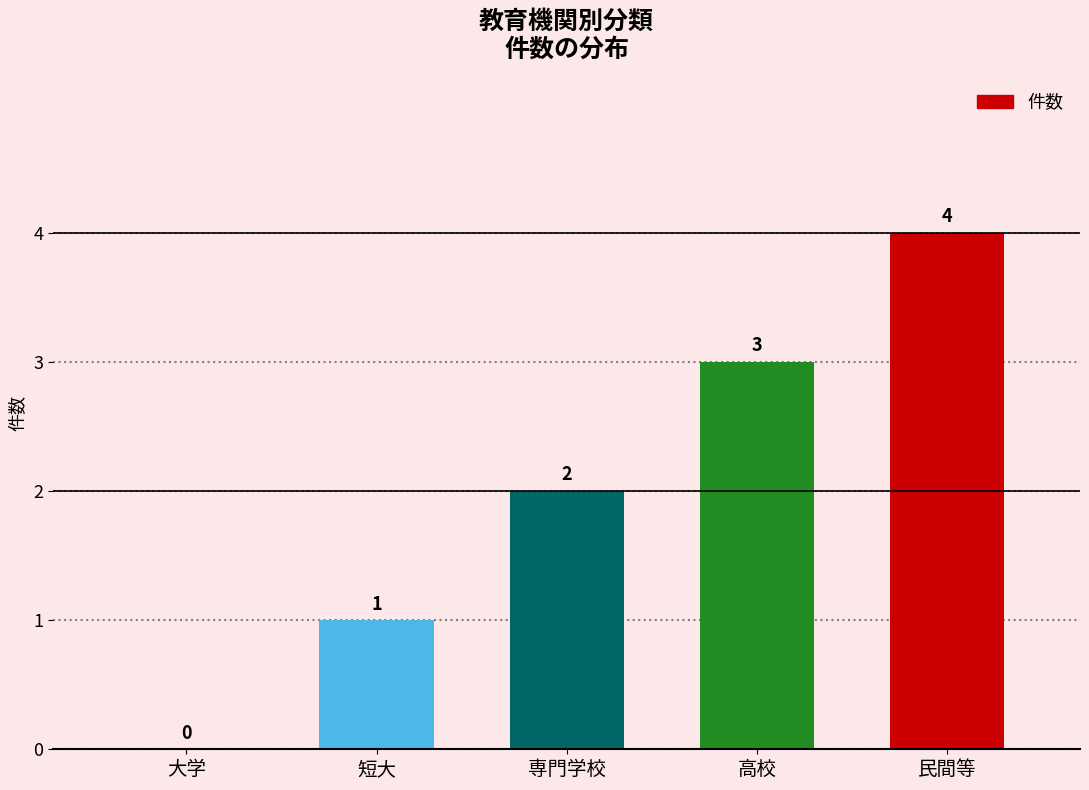

How many values are between 1 and 3?

3